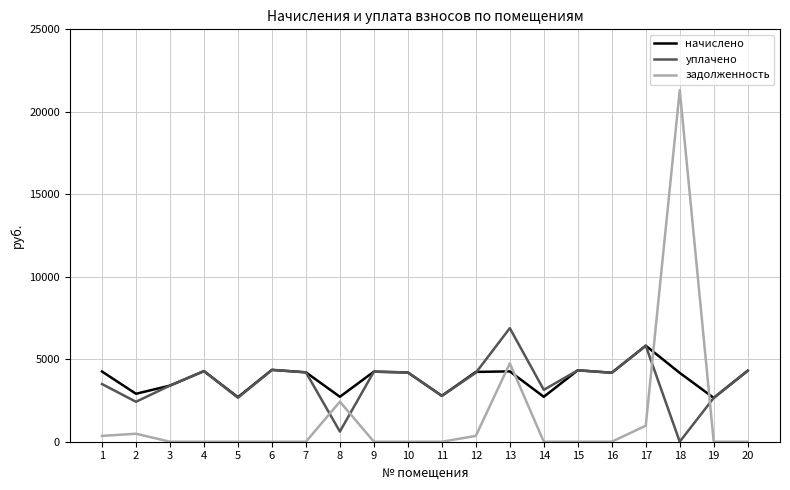

What is the spread (max minus min) of values at 5?

2699.3